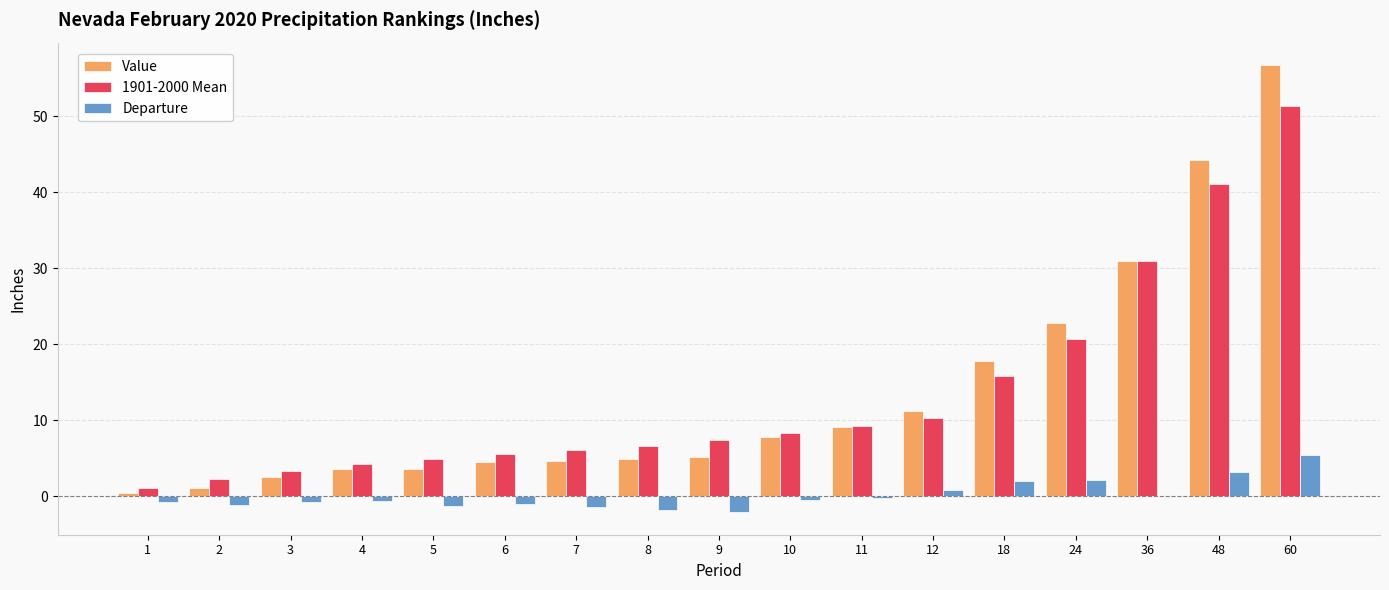

Is the value of Departure at 18 greater than the value of Value at 8?

No